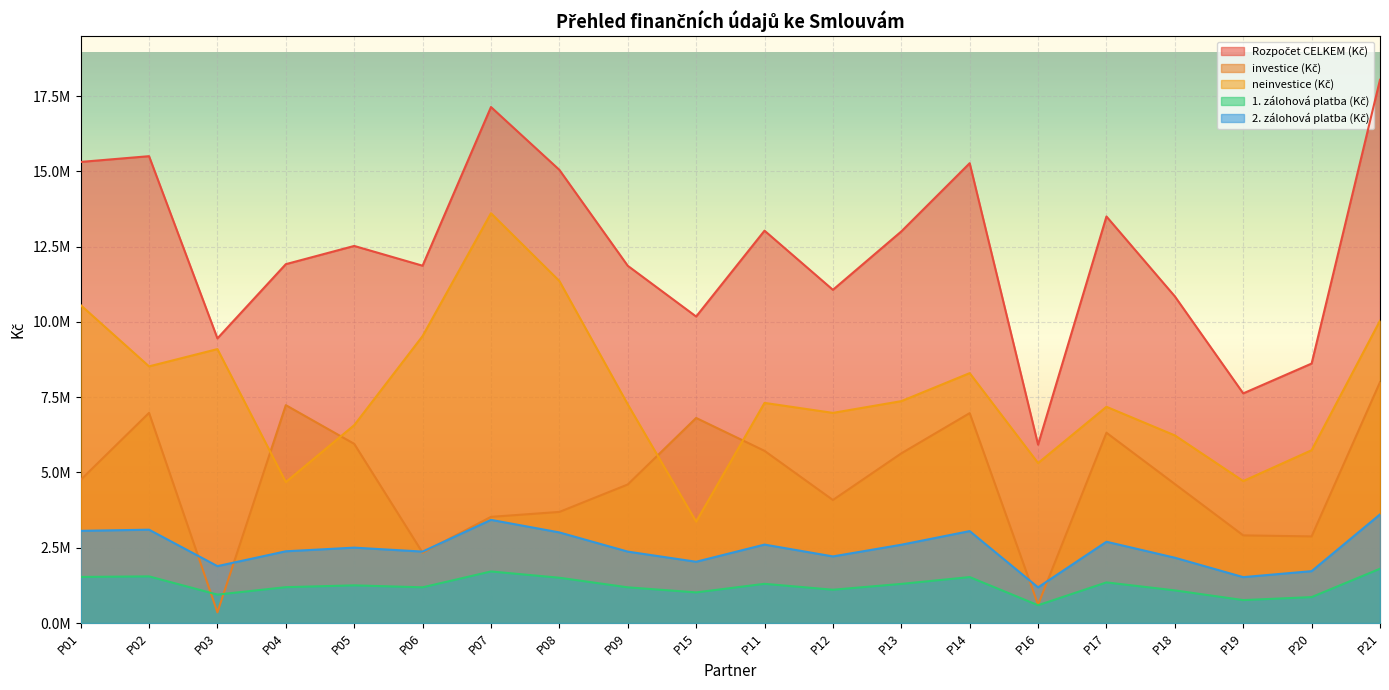

At how many categories does at least one series exceed 416767?

20